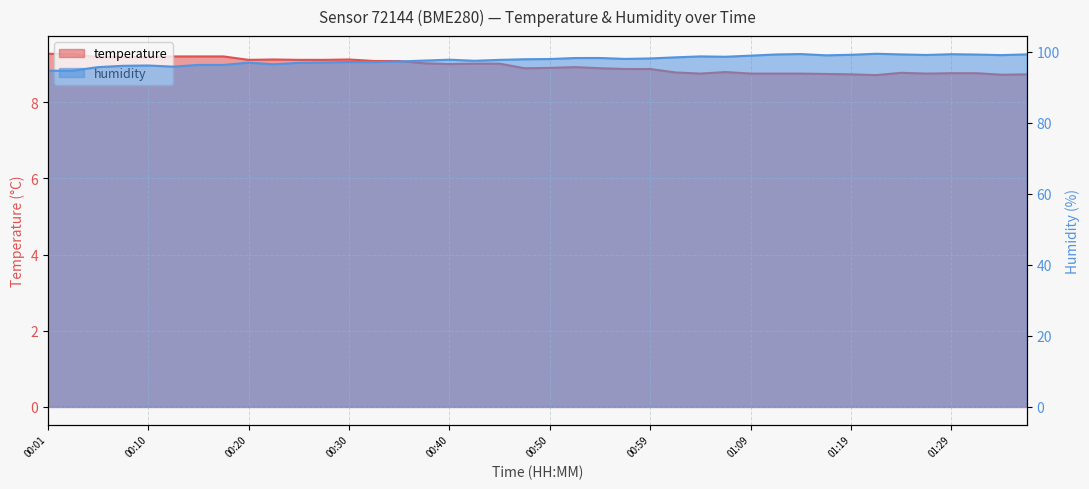

At which category does the chart reach its minimum across all series?

01:21